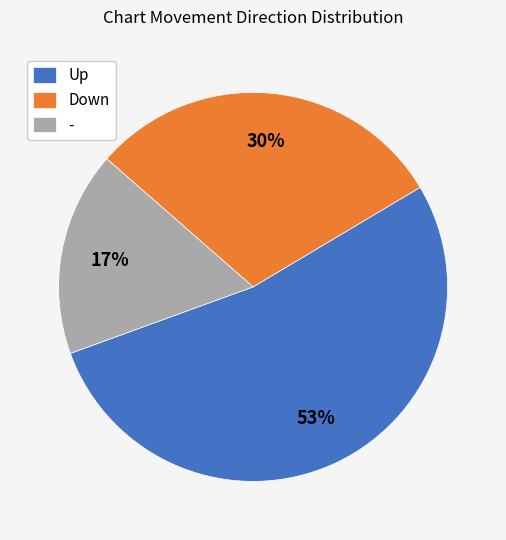

To the nearest percent, what is the average slice percentage?

33%